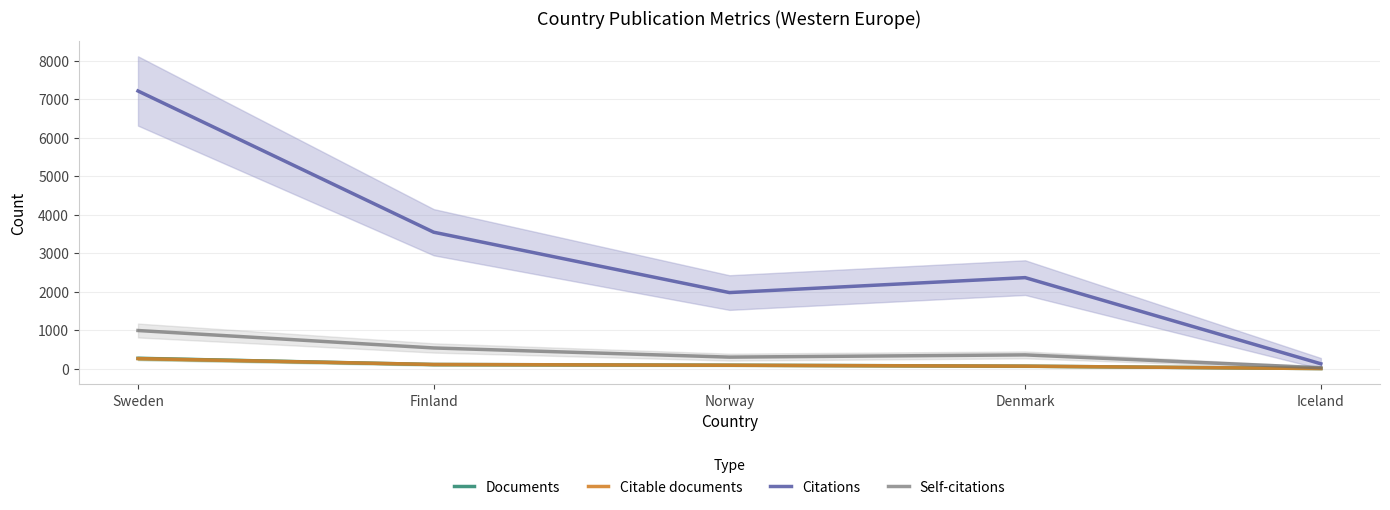

Where is the first local minimum for Self-citations?

Norway